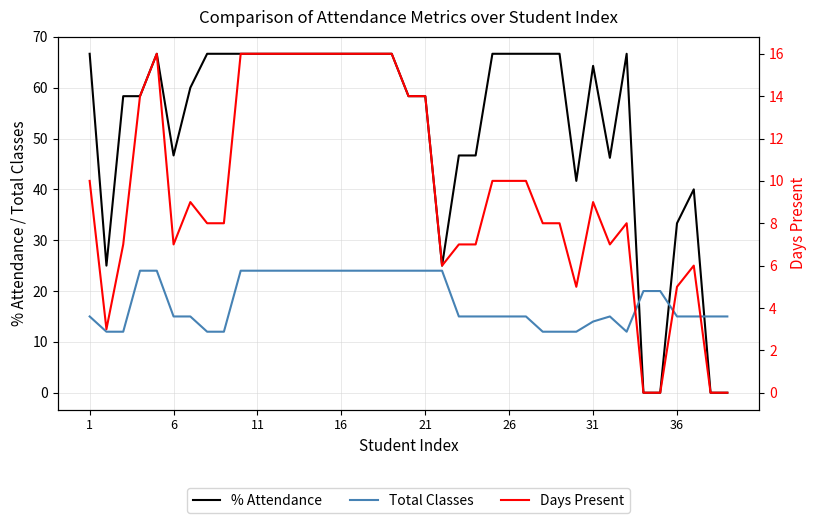

True or false: Total Classes and Days Present cross at least once.

False